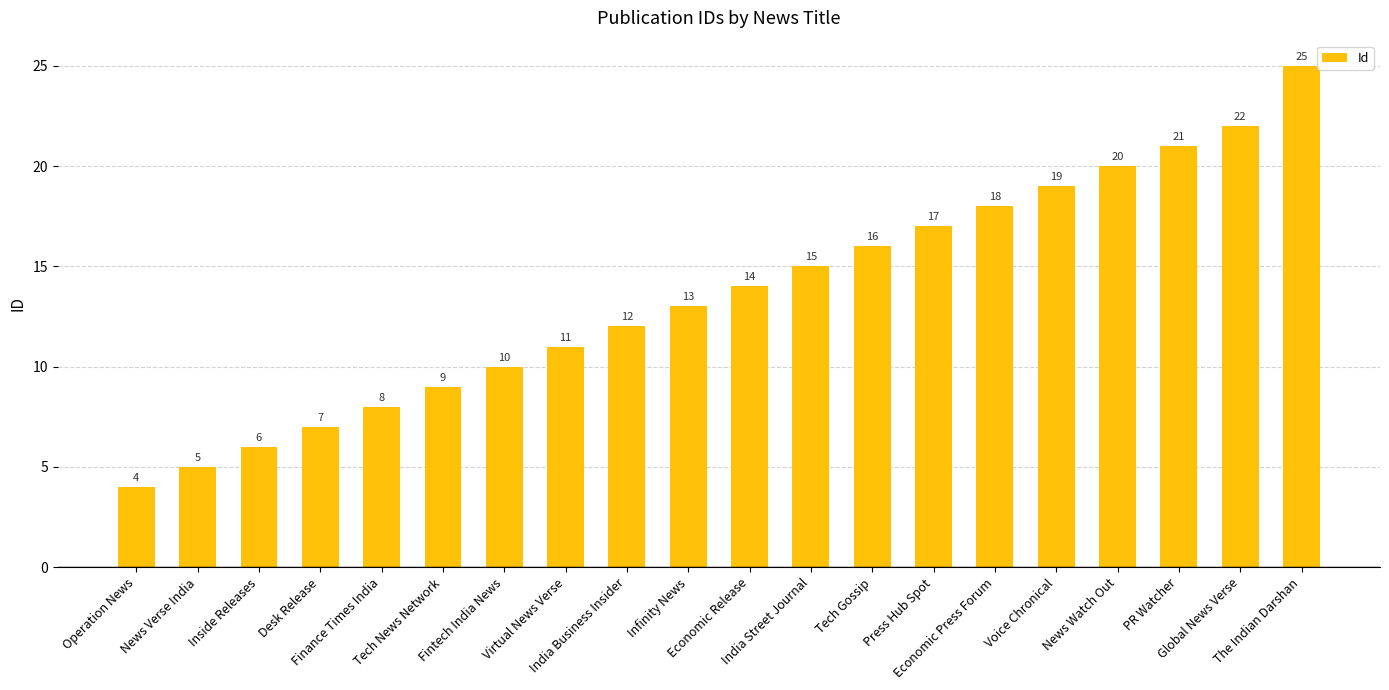

What is the greatest value displayed?

25